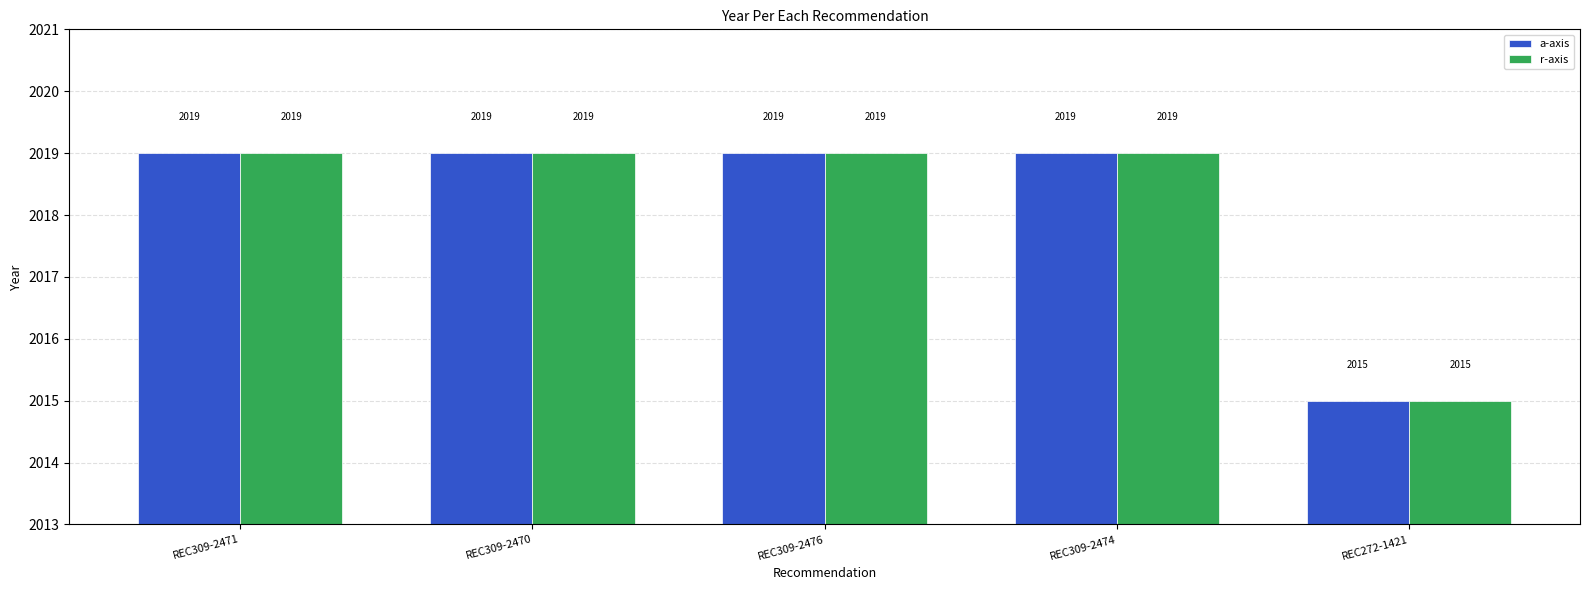

How many a-axis values are between 2019 and 2020?

4